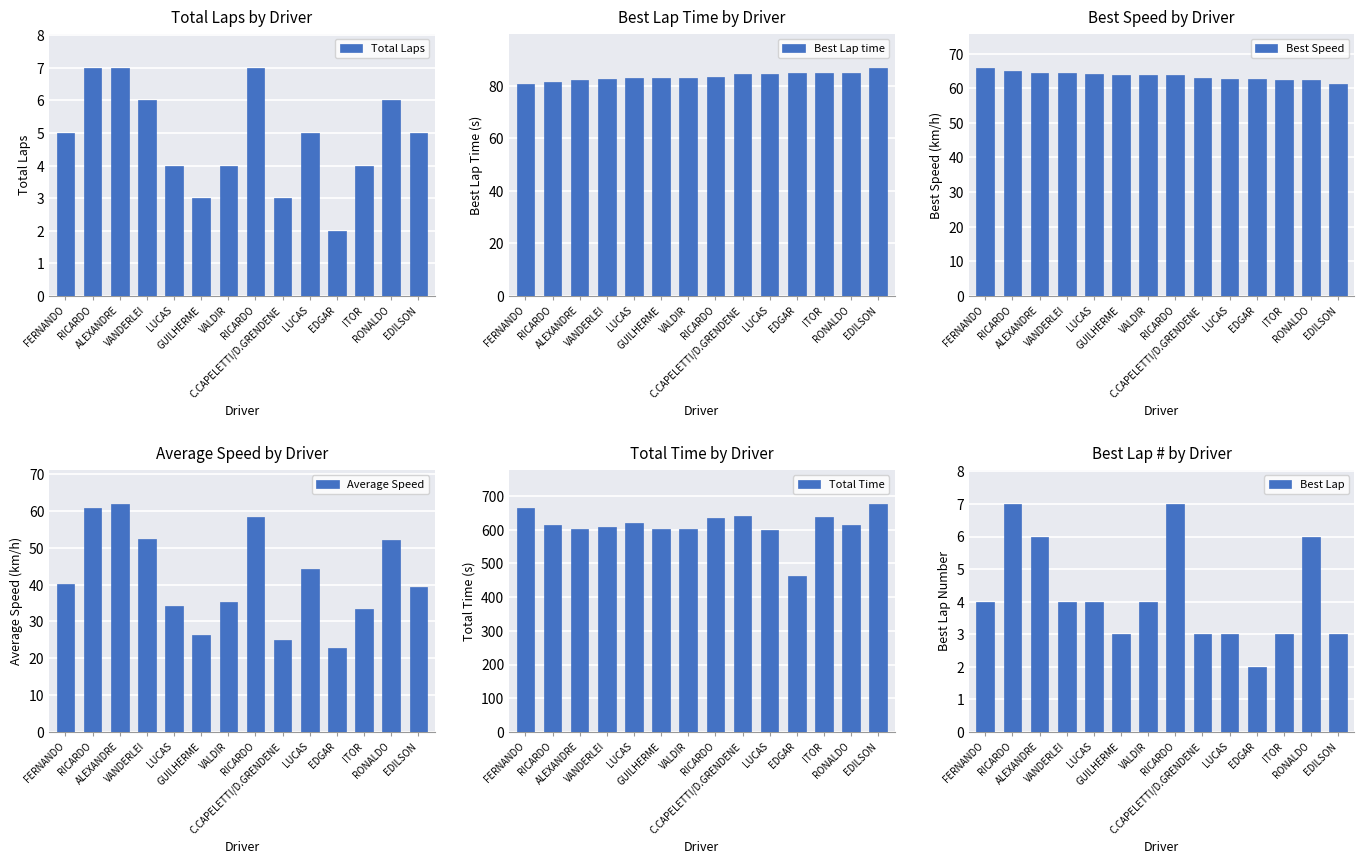

Between LUCAS and VALDIR, which is larger?

LUCAS